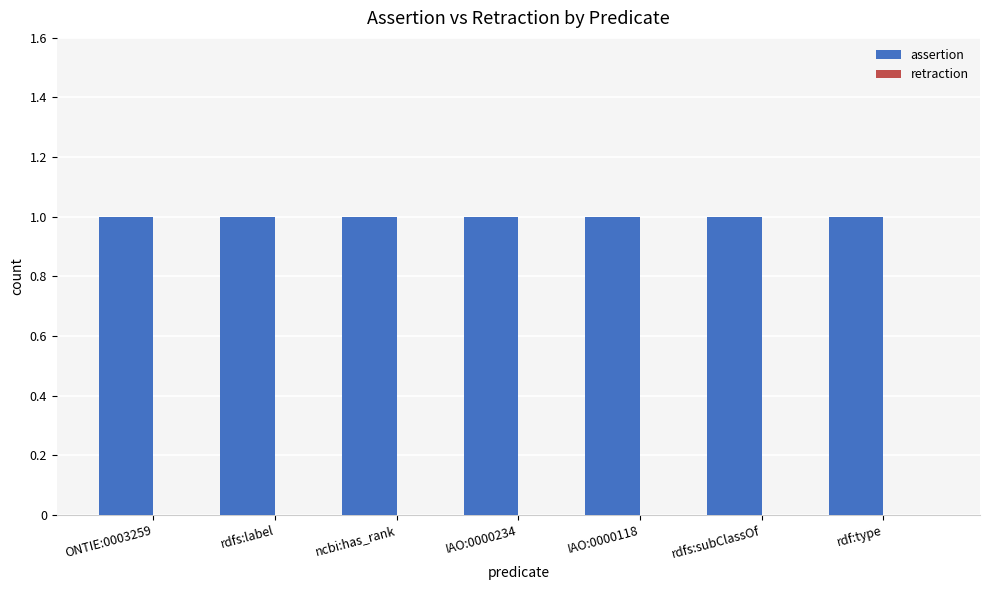

At ONTIE:0003259, list the series in order from smallest to largest.

retraction, assertion